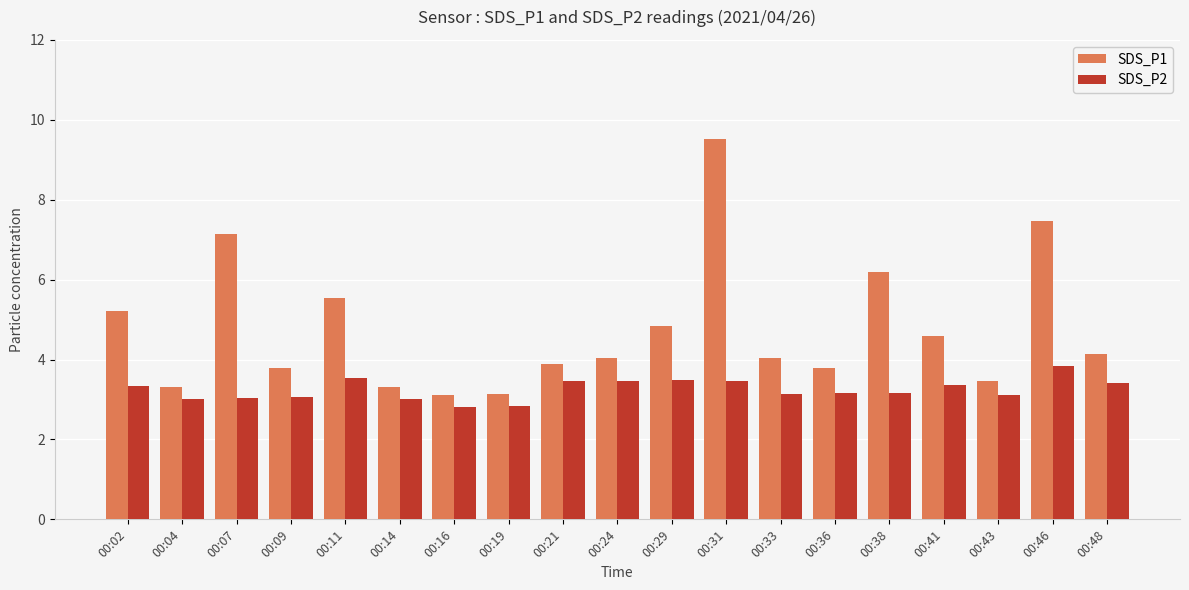

At 00:38, list the series in order from largest to smallest.

SDS_P1, SDS_P2